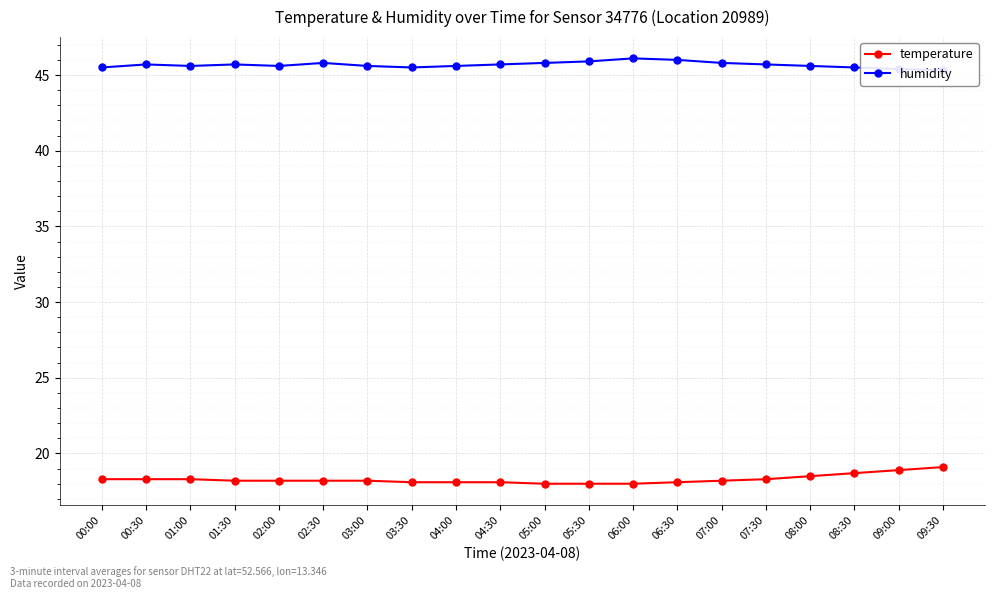

Count the humidity values in the range 45 to 46.

19